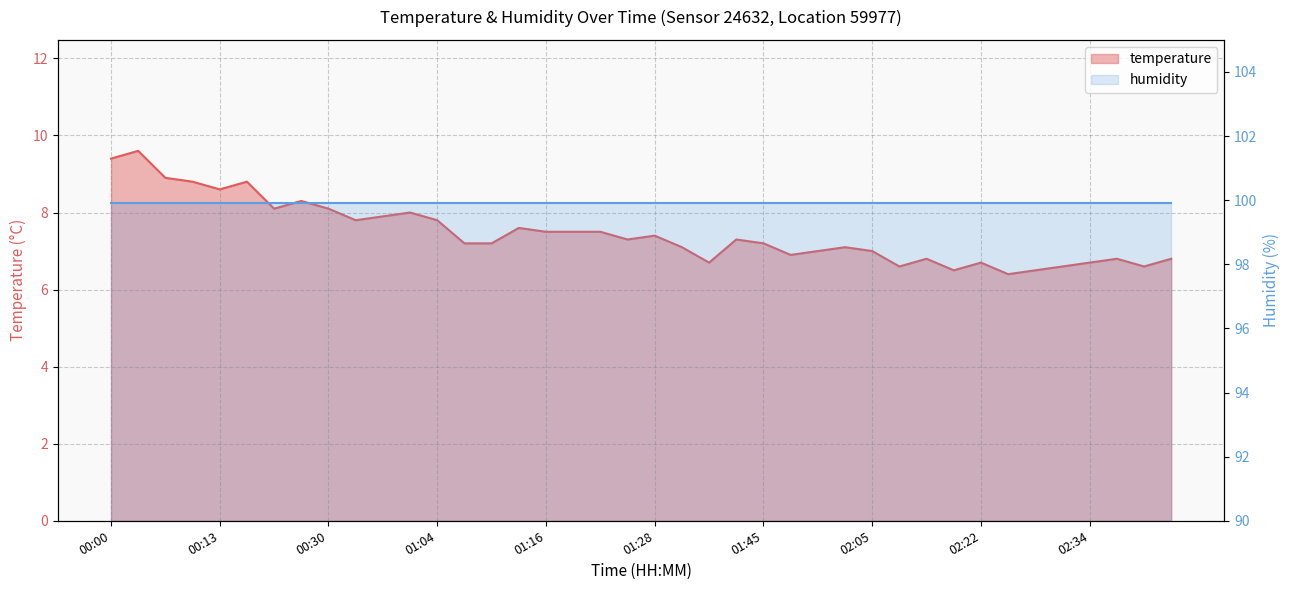

What is the difference between the values at 02:17 and 01:58?

0.3